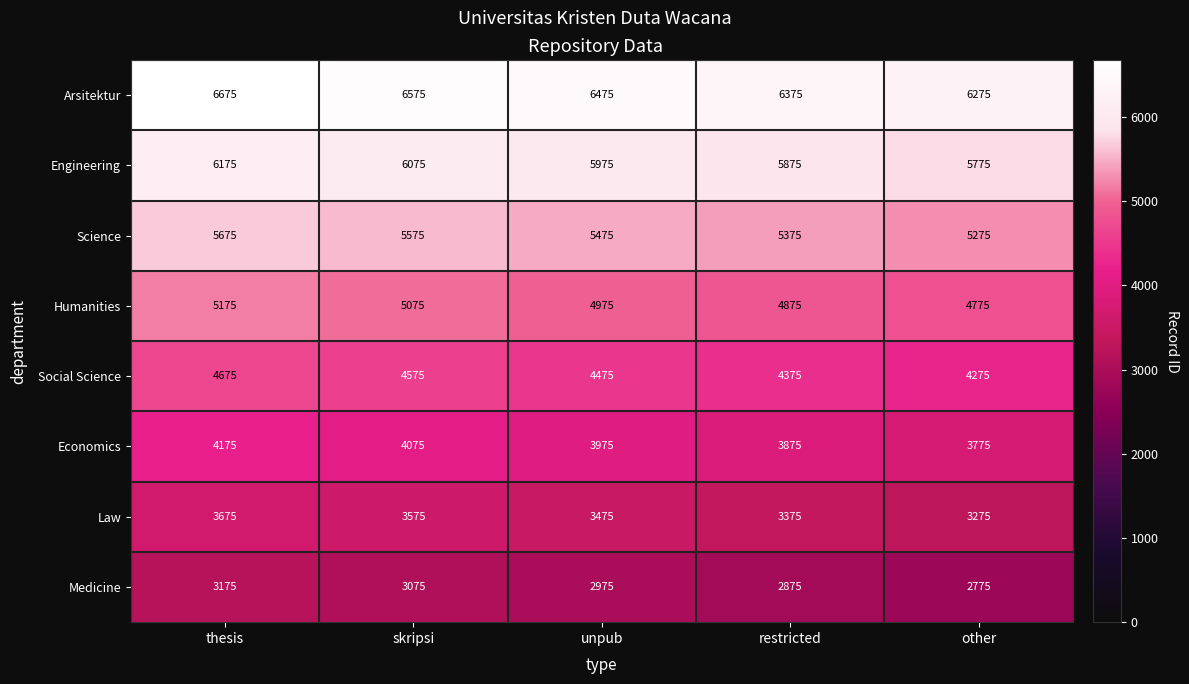

What is the spread (max minus min) of values at other?

3500